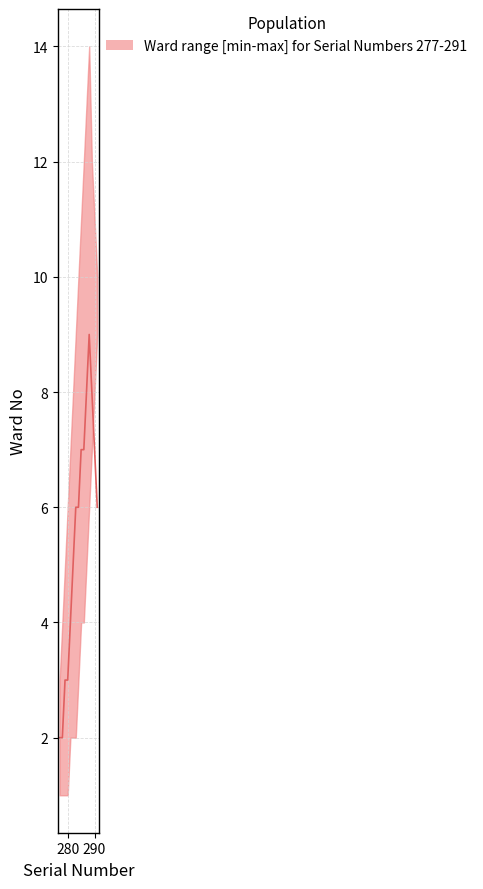

Which label corresponds to the smallest value in the chart?

277